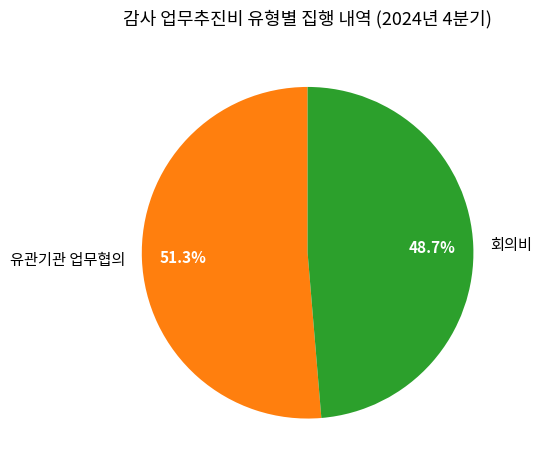

Rank the categories by value from highest to lowest.

유관기관 업무협의, 회의비